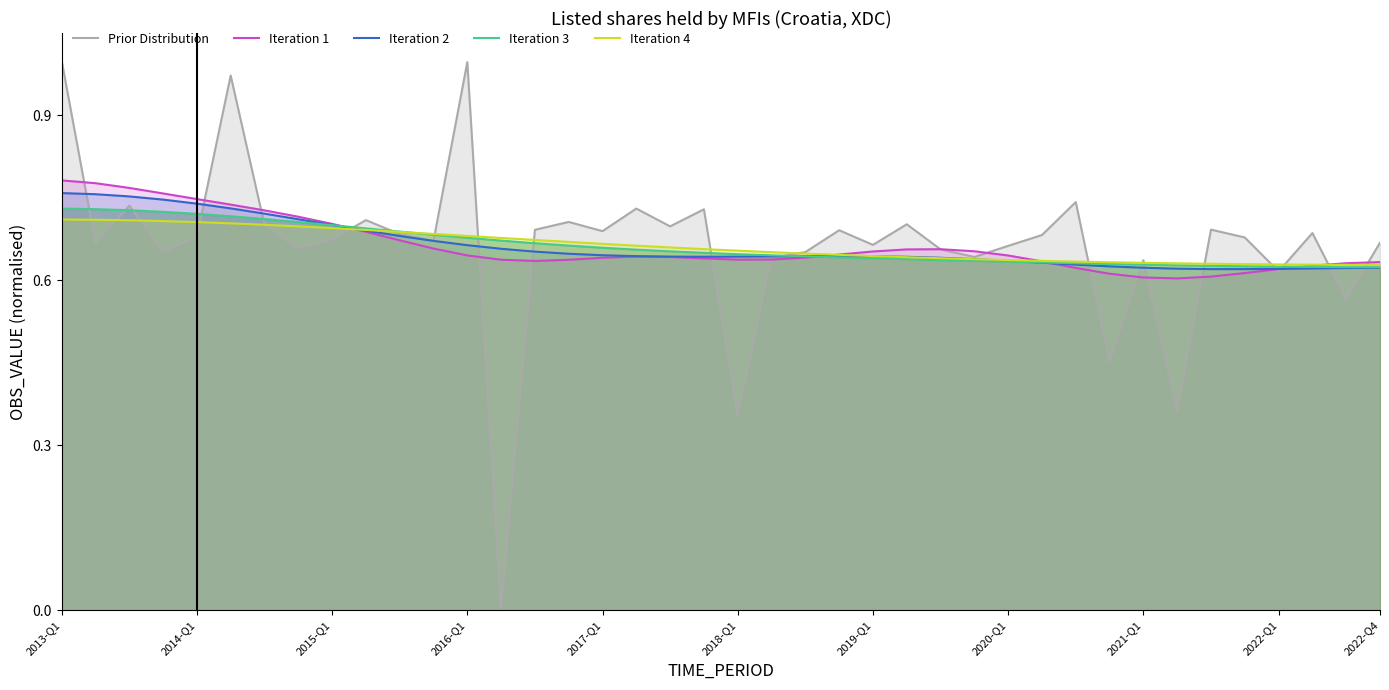

Which series has the largest range (max minus min)?

Prior Distribution